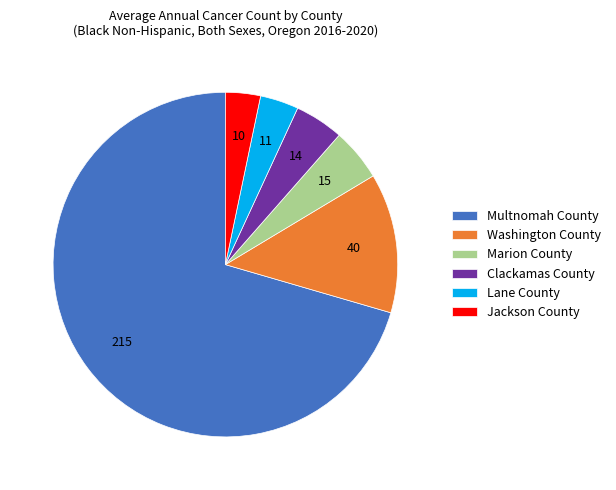

Is it true that Clackamas County is 5% of the pie?

True